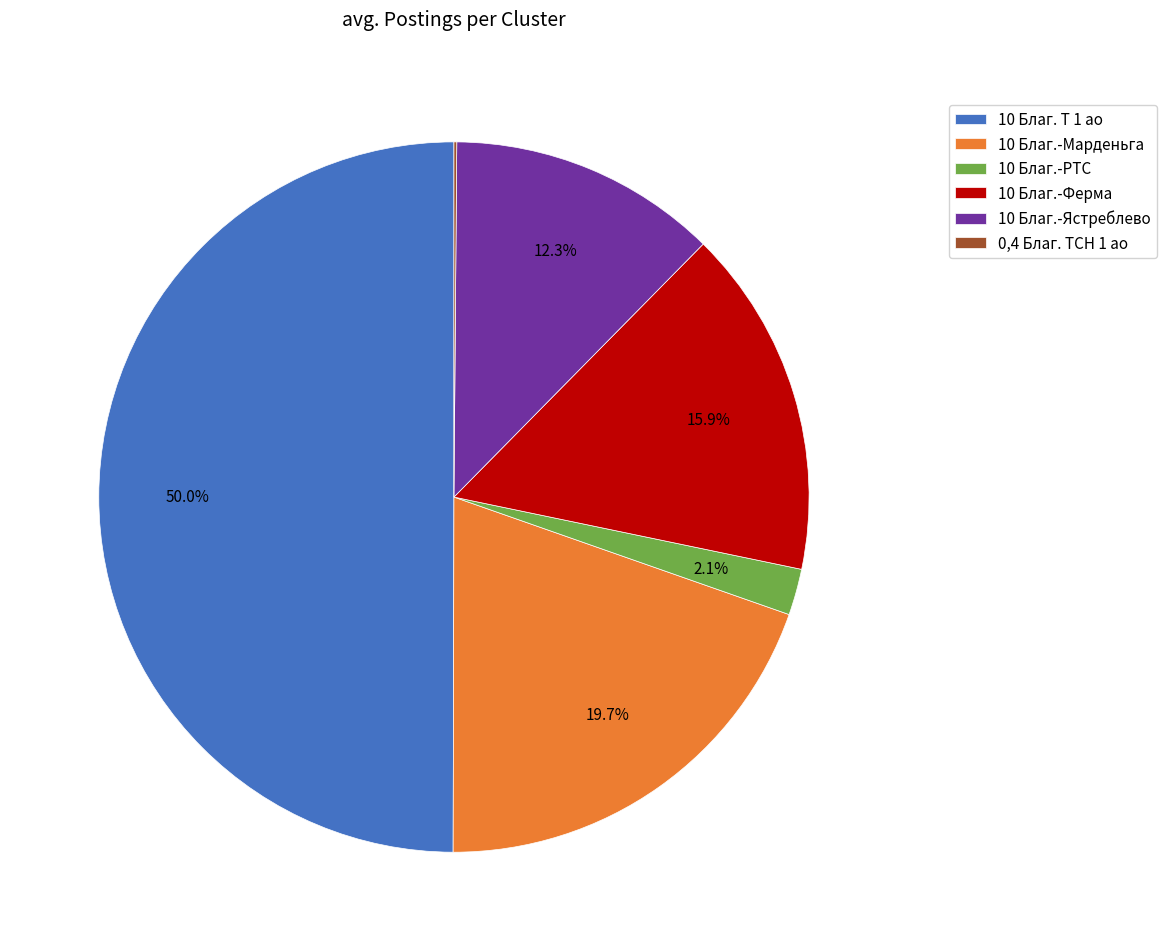

Which has a higher value, 10 Благ.-Ферма or 10 Благ.-Ястреблево?

10 Благ.-Ферма